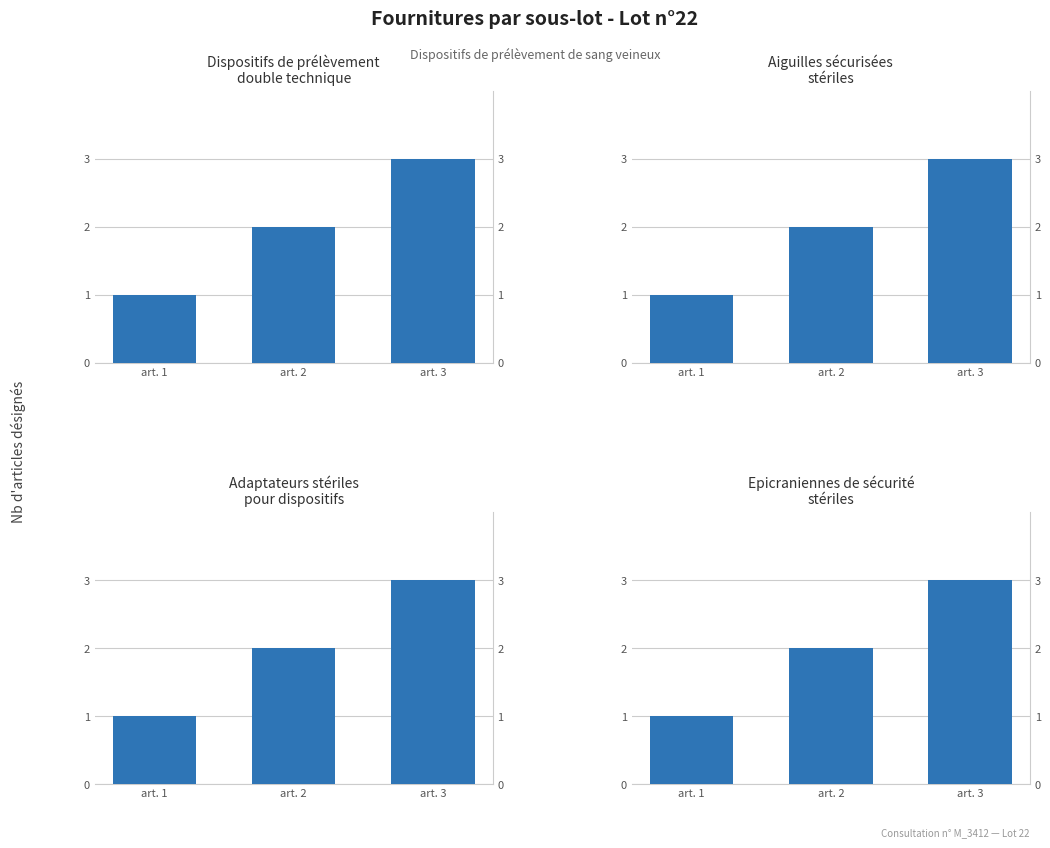

What is the value of the Aiguilles sécurisées stériles pour disp. bar at the 3rd from the left?

3